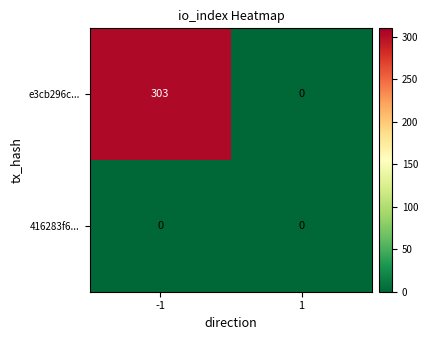

What value does the e3cb296c... series have at -1, to the nearest 10?

300